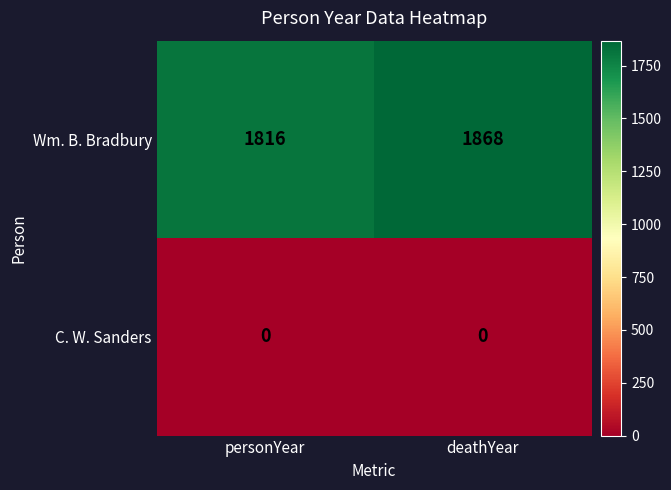

The value of Wm. B. Bradbury at deathYear is 2606. True or false?

False